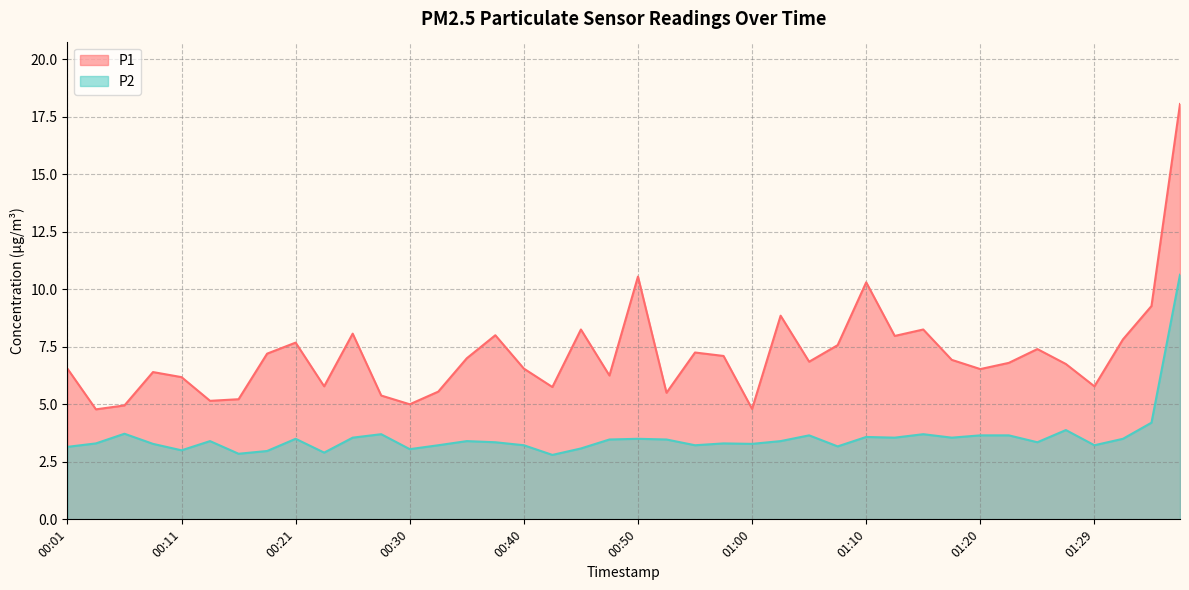

True or false: P2 and P1 cross at least once.

False